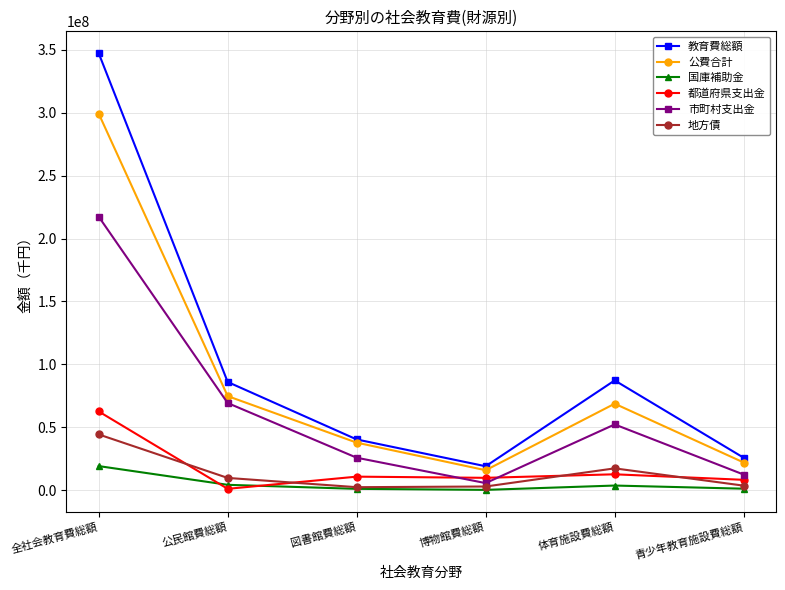

Which series has the largest range (max minus min)?

教育費総額